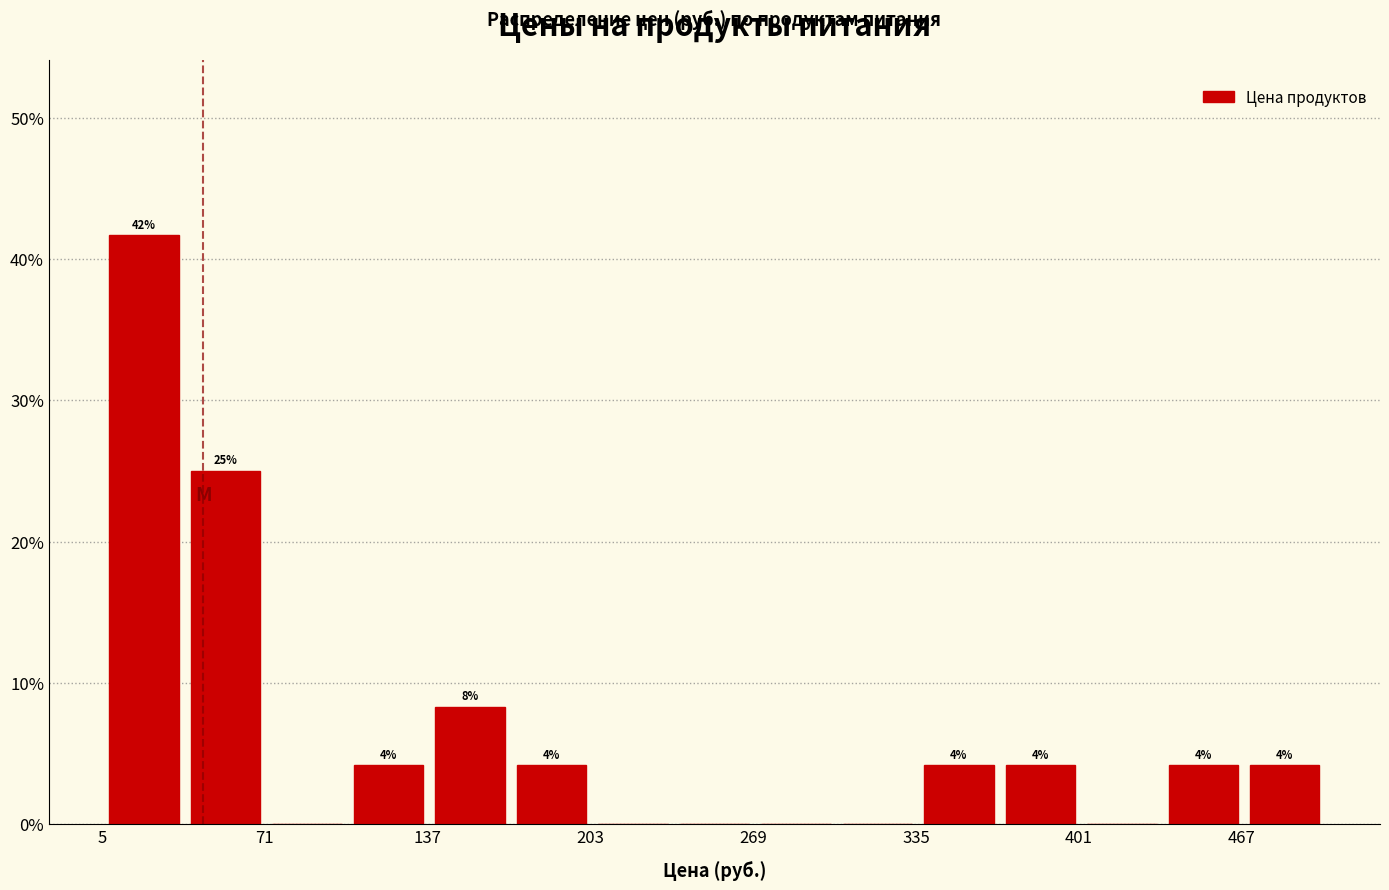

Read against the x-axis, roughly where is the centre of the tallest bar?

20